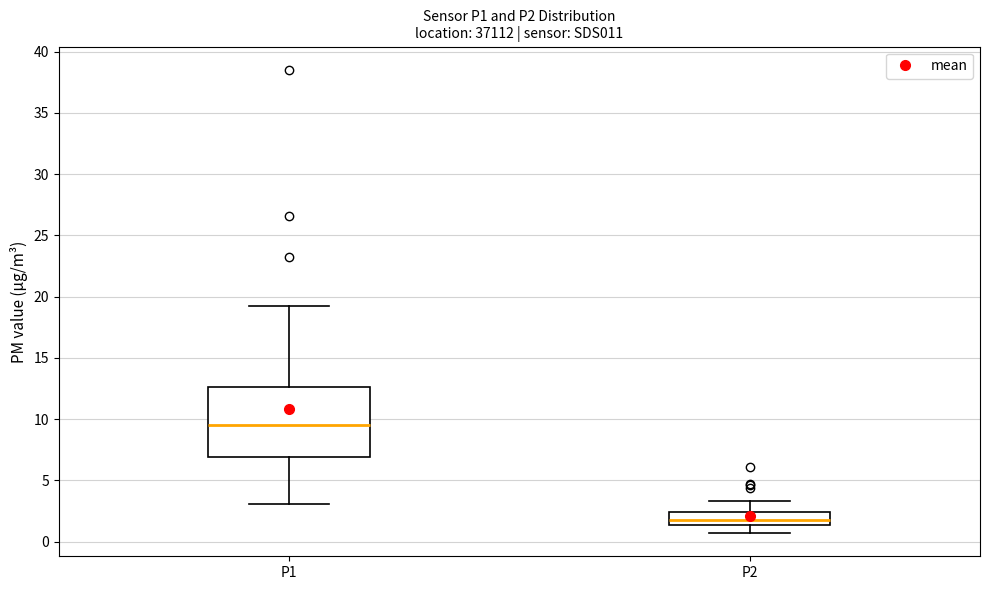

Comparing the boxes themselves (not the whiskers), which one is the tallest?

P1